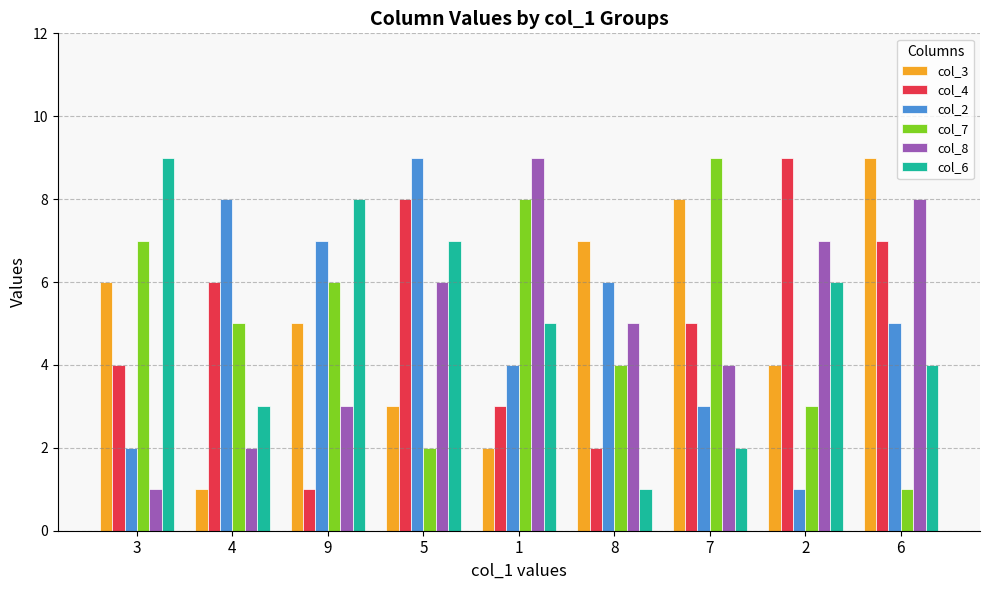

The col_4 series shows 1 at 1. True or false?

False